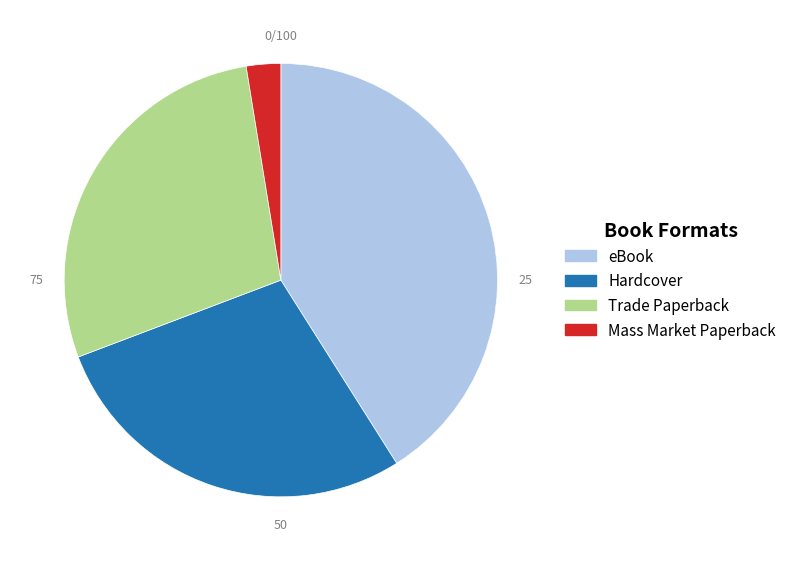

Does Trade Paperback represent more than half of the total?

No